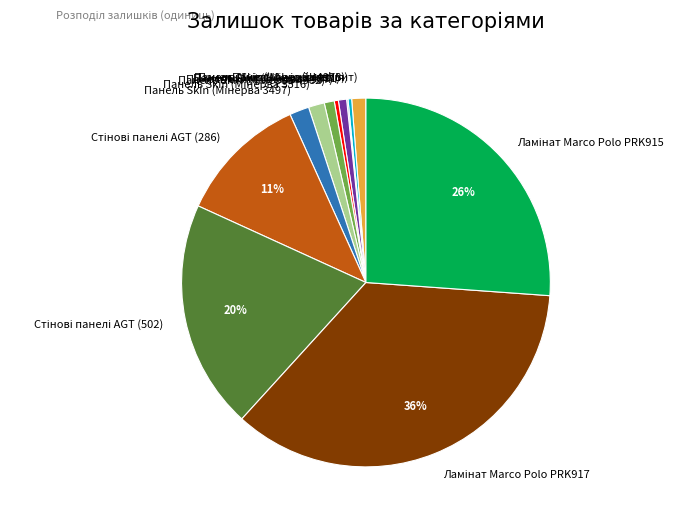

To the nearest percent, what is the average slice percentage?

8%